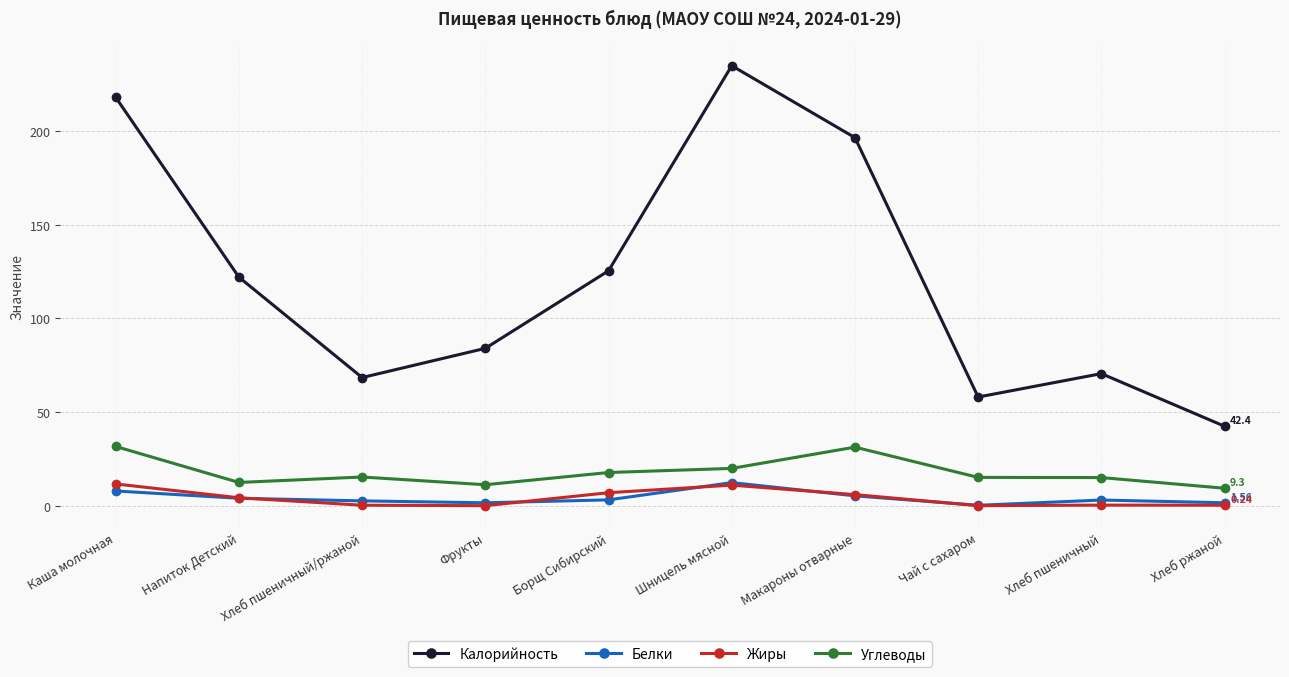

At how many categories does at least one series exceed 175?

3